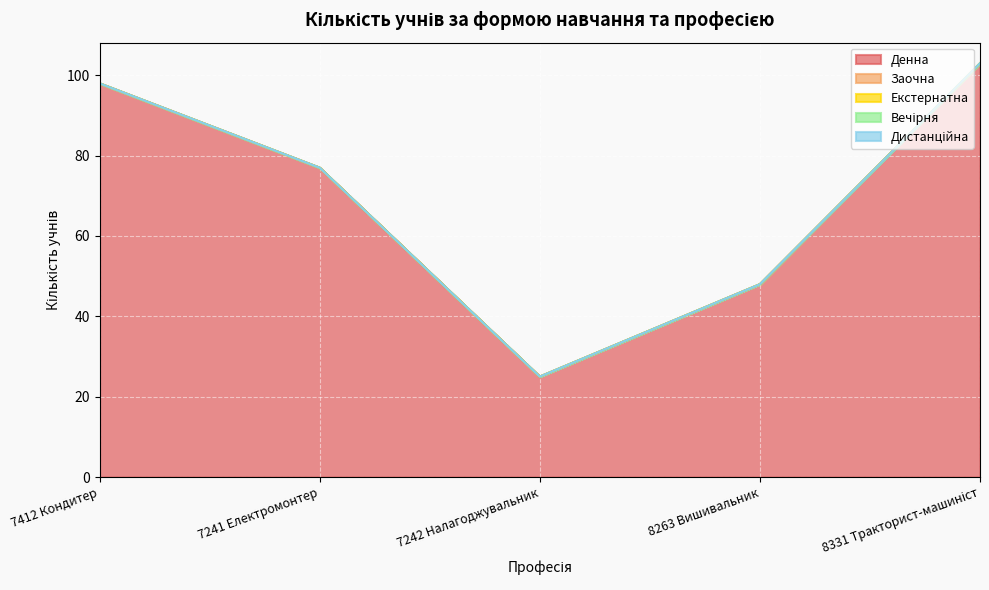

List the series in order of their peak value, lowest first.

Заочна, Екстернатна, Вечірня, Дистанційна, Денна